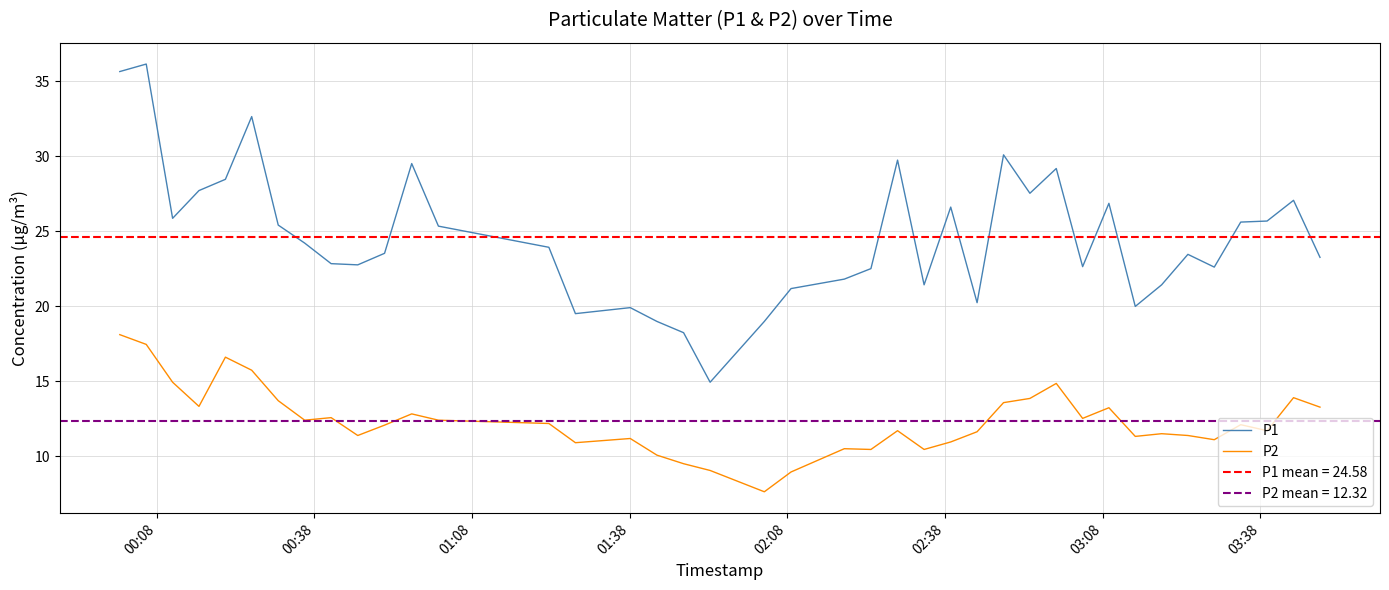

True or false: P1 and P2 cross at least once.

False